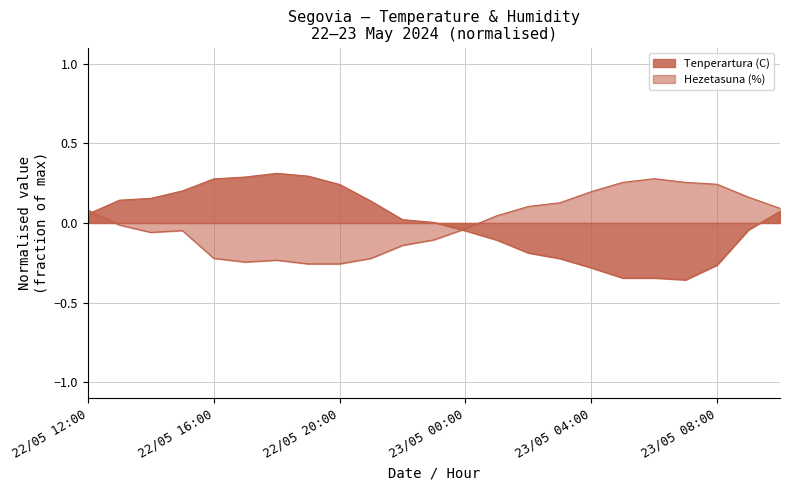

List the series in order of their peak value, highest first.

Tenperartura (C), Hezetasuna (%)